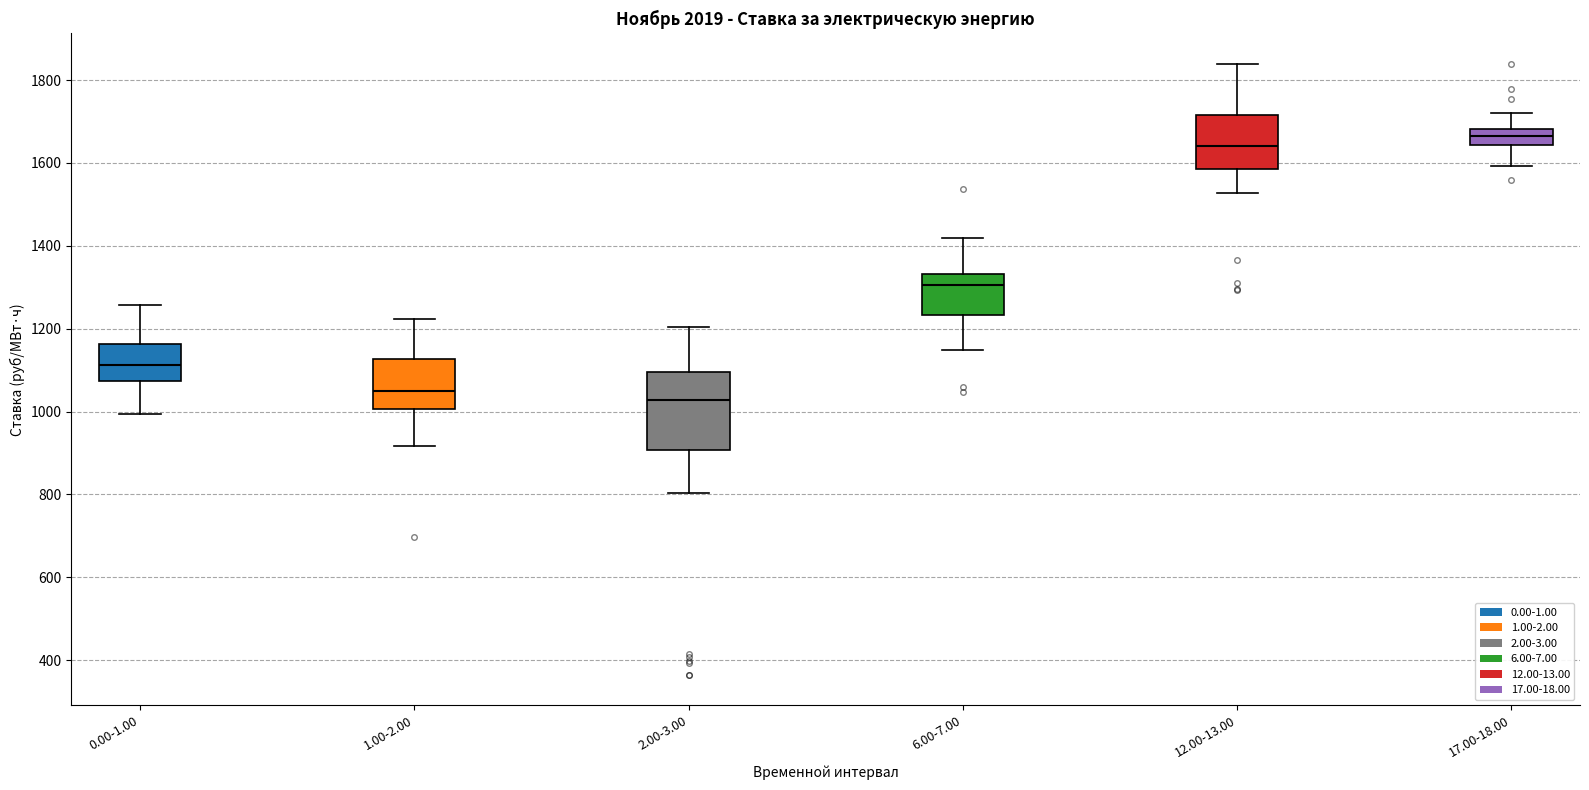

Where is the lower edge of the box for 1.00-2.00 on the y-axis? The values are not printed on the chart, so give them approximately, as read against the axis.

1000